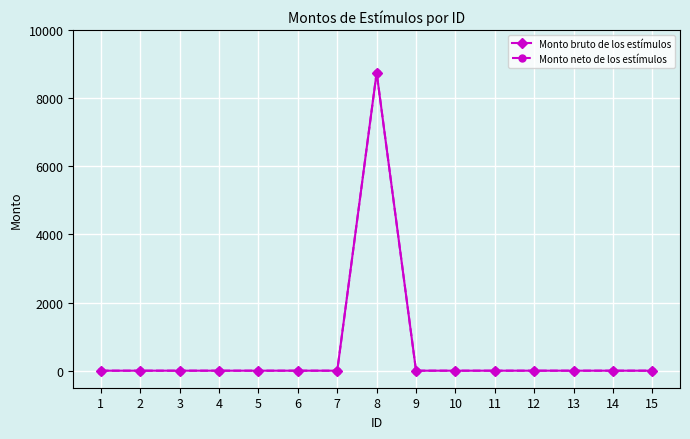

The Monto neto de los estímulos series shows 0 at 7. True or false?

True